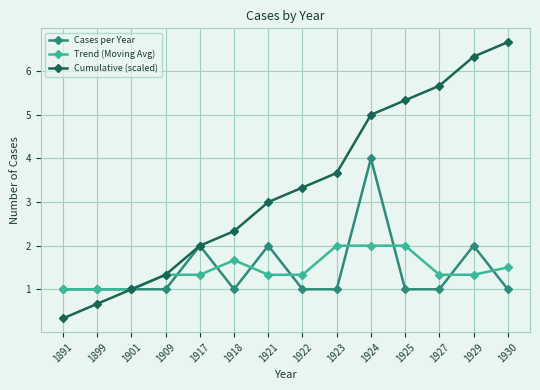

Is it true that Trend (Moving Avg) equals 2.8 at 1918?

False